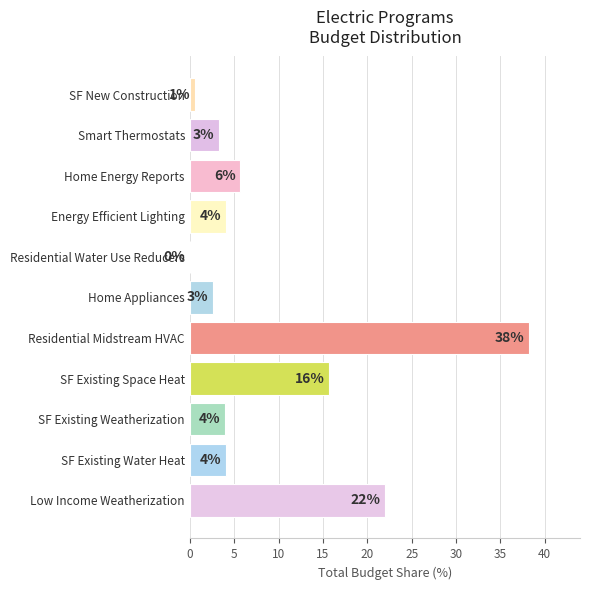

How many data points does each series have?

11